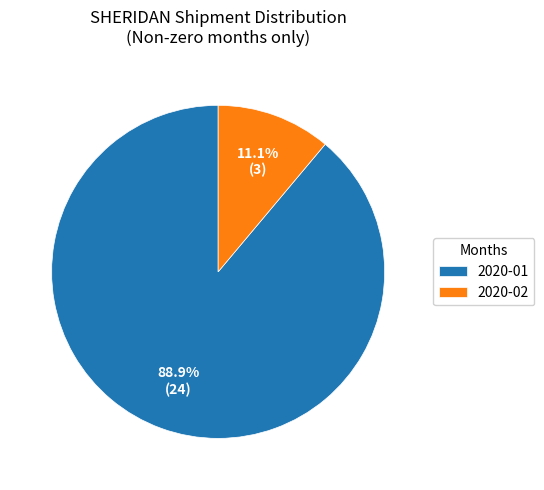

To the nearest percent, what is the difference between the 2020-01 and 2020-02 slice percentages?

78%